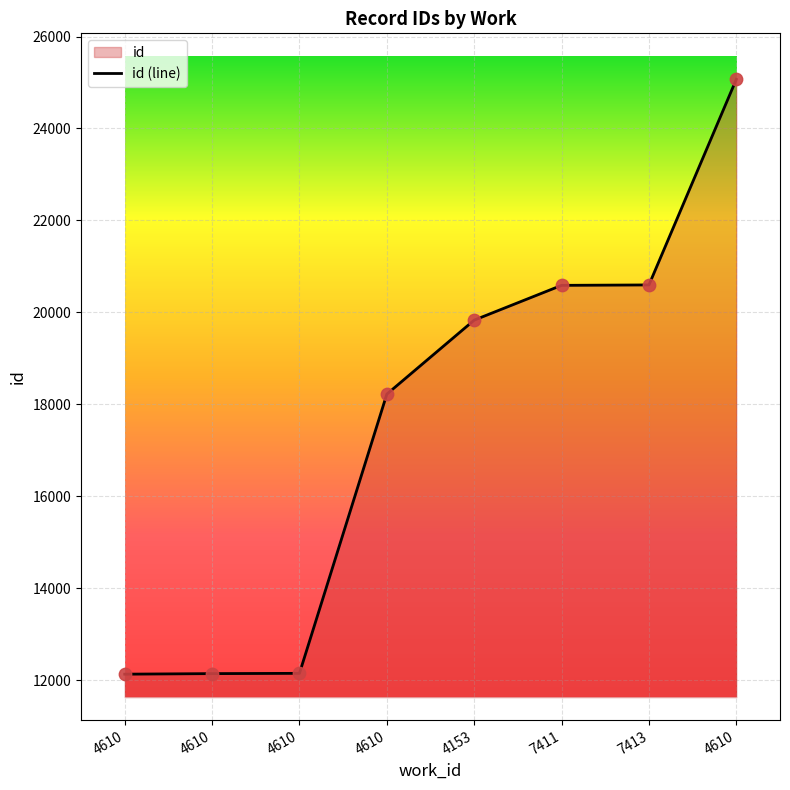

What is the change in value from 4610 to 4610?

+12923